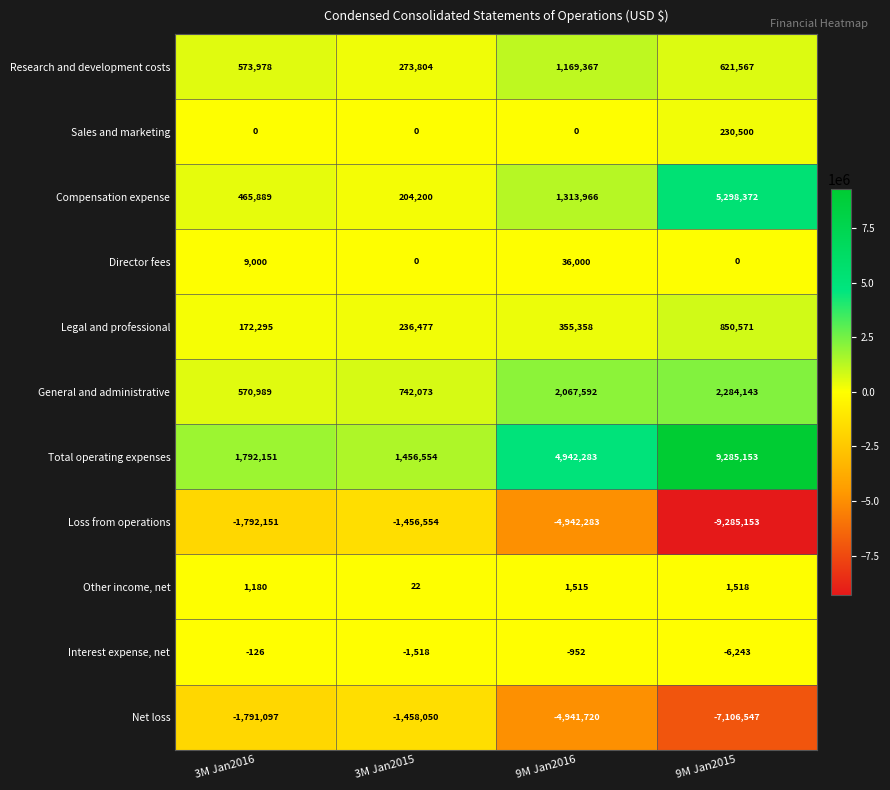

Which series has the largest total across all categories?

Total operating expenses